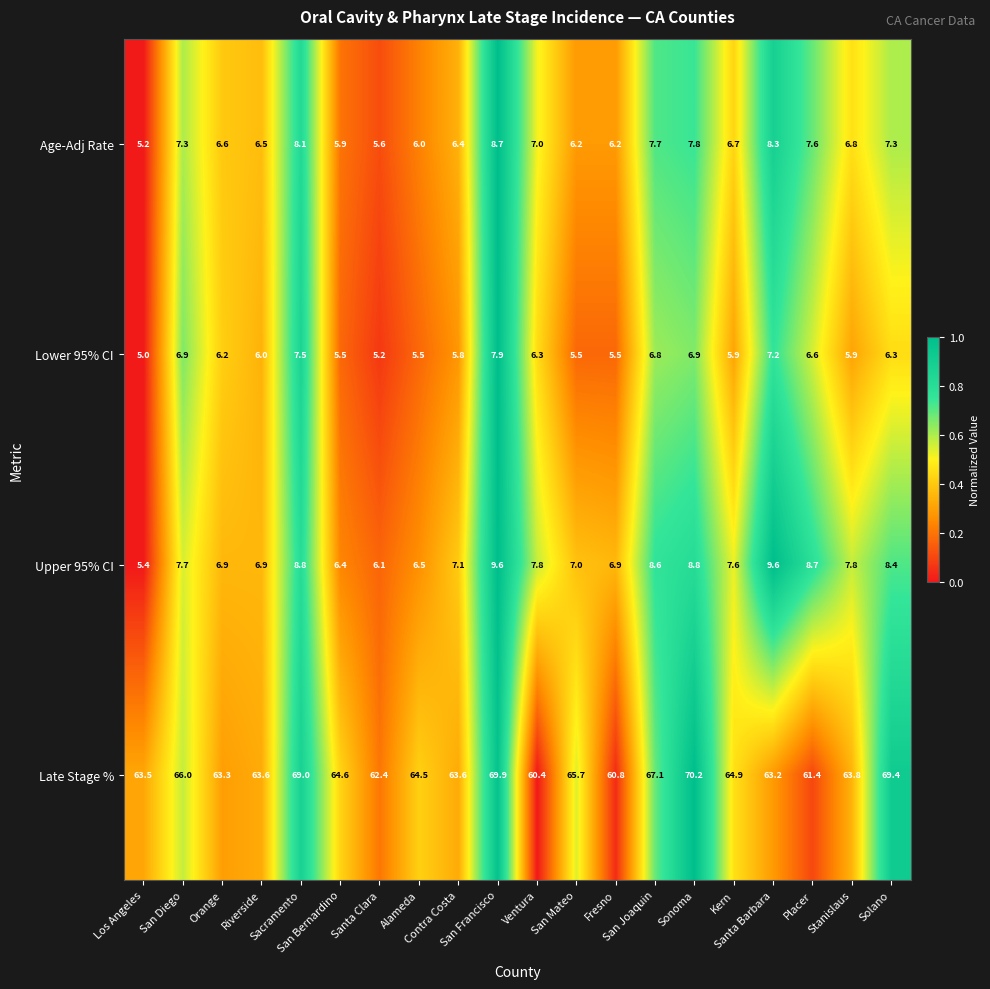

What is the maximum value shown in the chart?

70.2